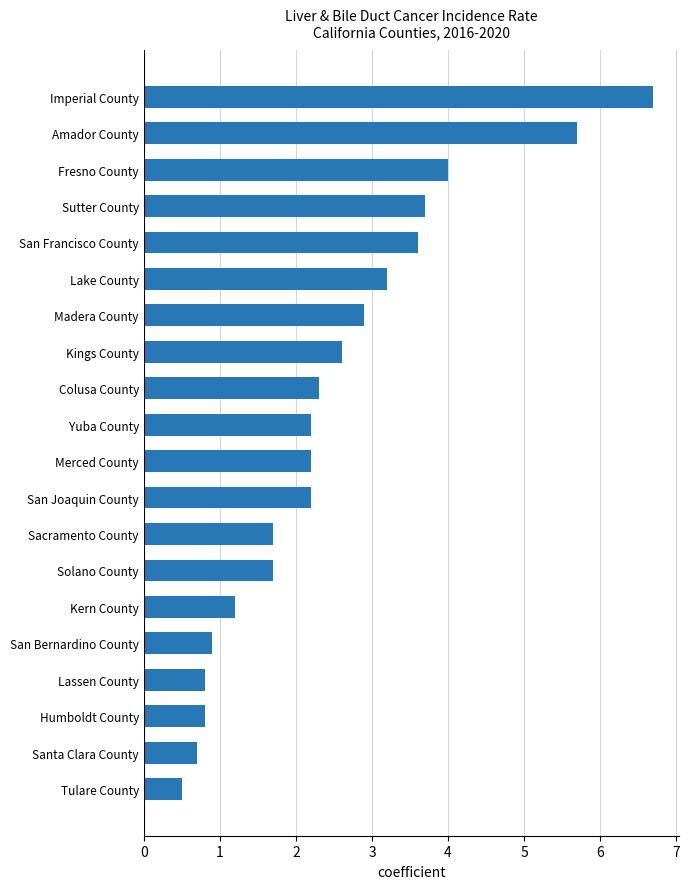

What is the minimum value shown in the chart?

0.5